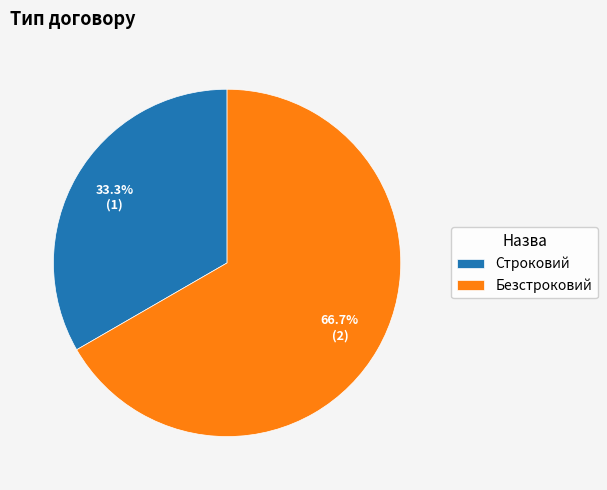

How many segments does this pie chart have?

2